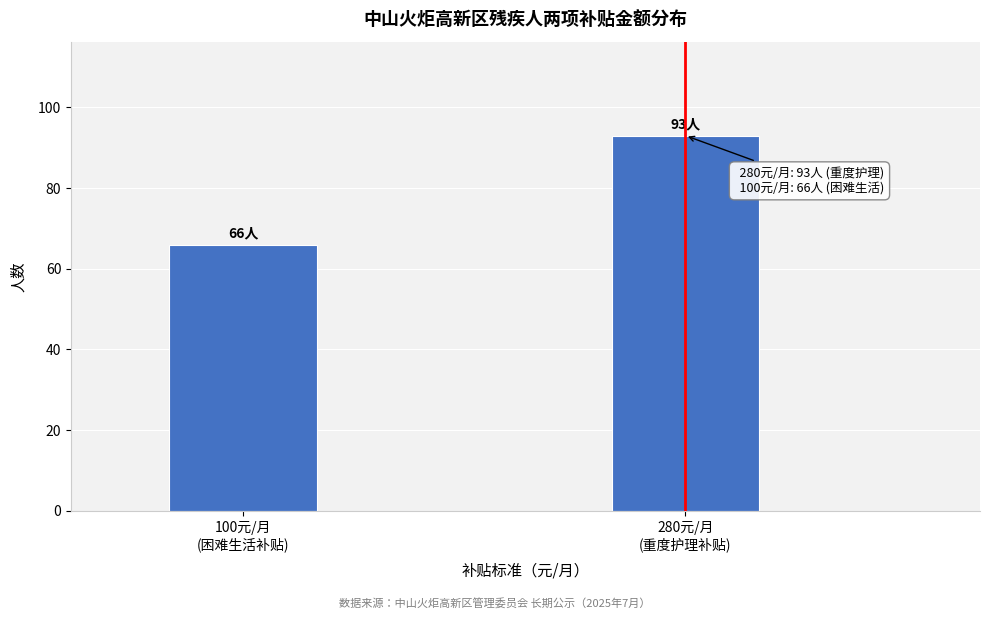

Reading left to right, list all the values displayed in this chart.

66	93